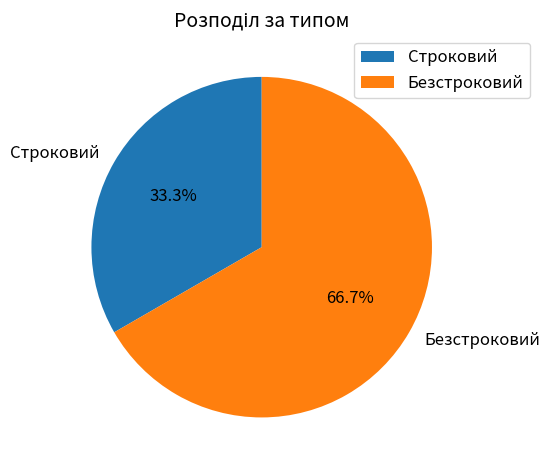

Rank the categories by value from highest to lowest.

Безстроковий, Строковий